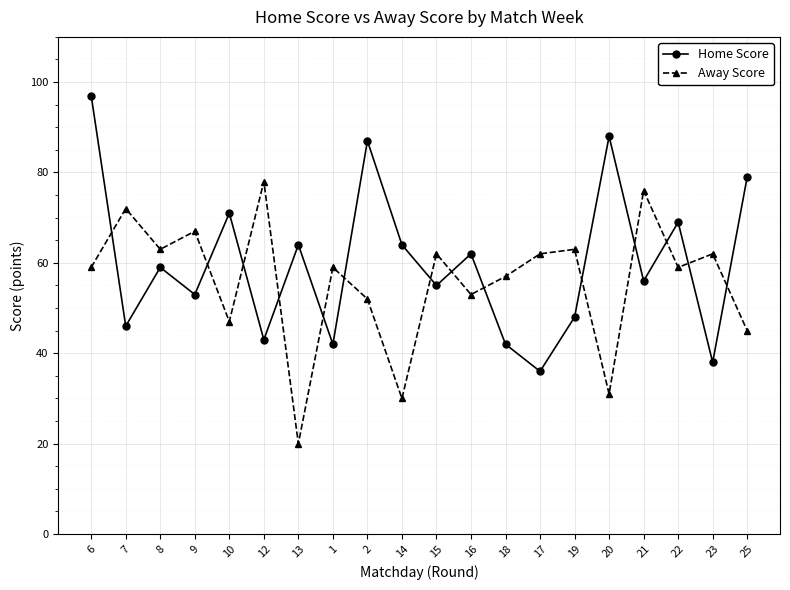

Rank the series at 12 from lowest to highest value.

Home Score, Away Score